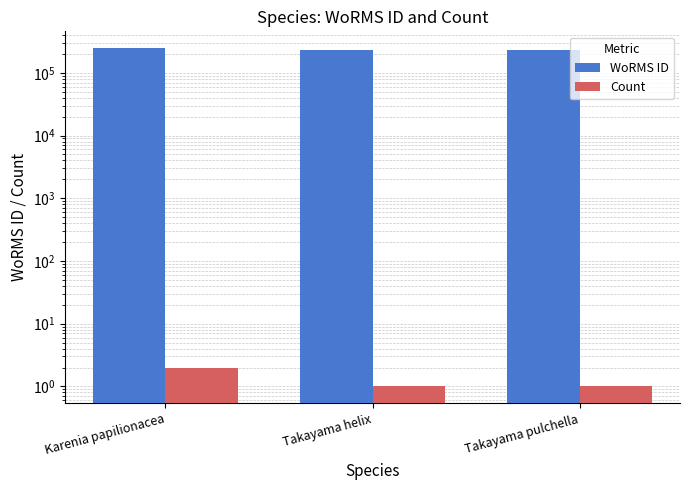

Which series has the largest total across all categories?

WoRMS ID